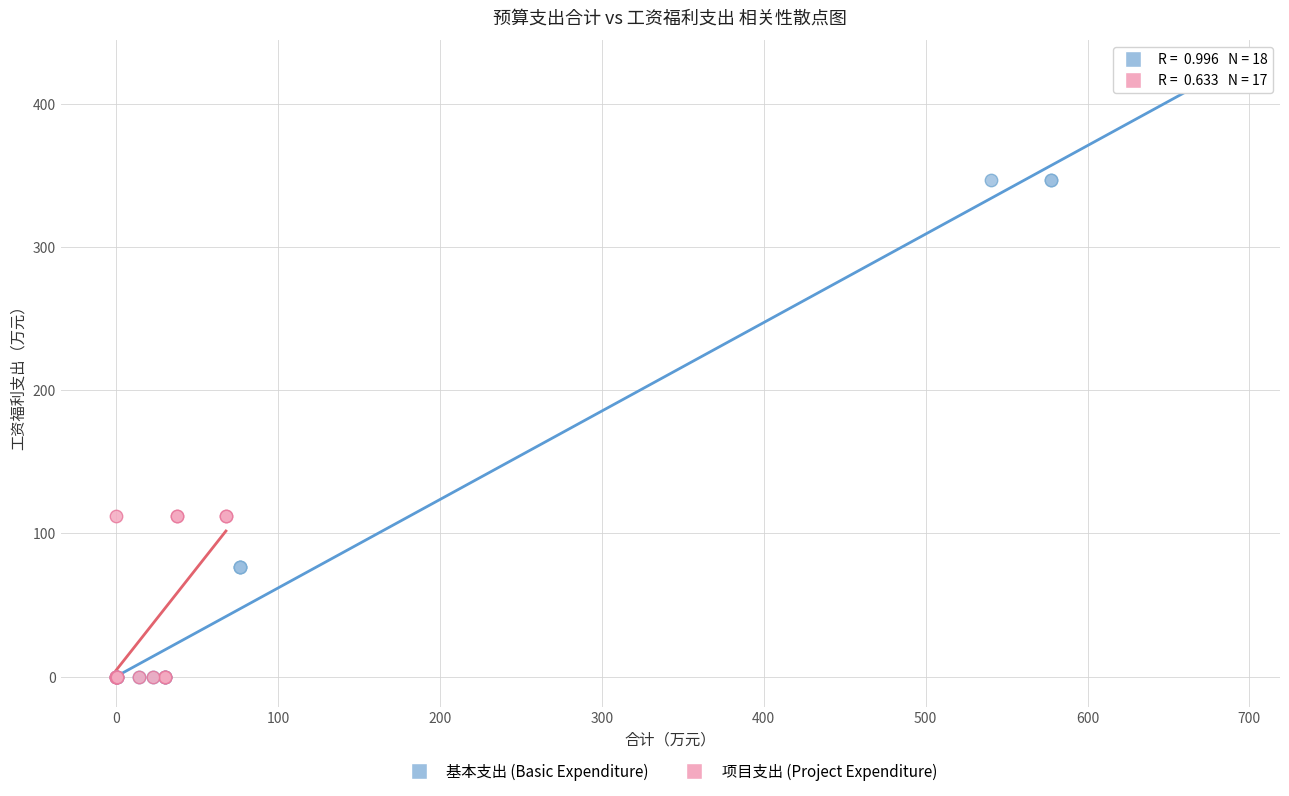

What are all the series names shown in the legend?

基本支出 (Basic Expenditure), 项目支出 (Project Expenditure)